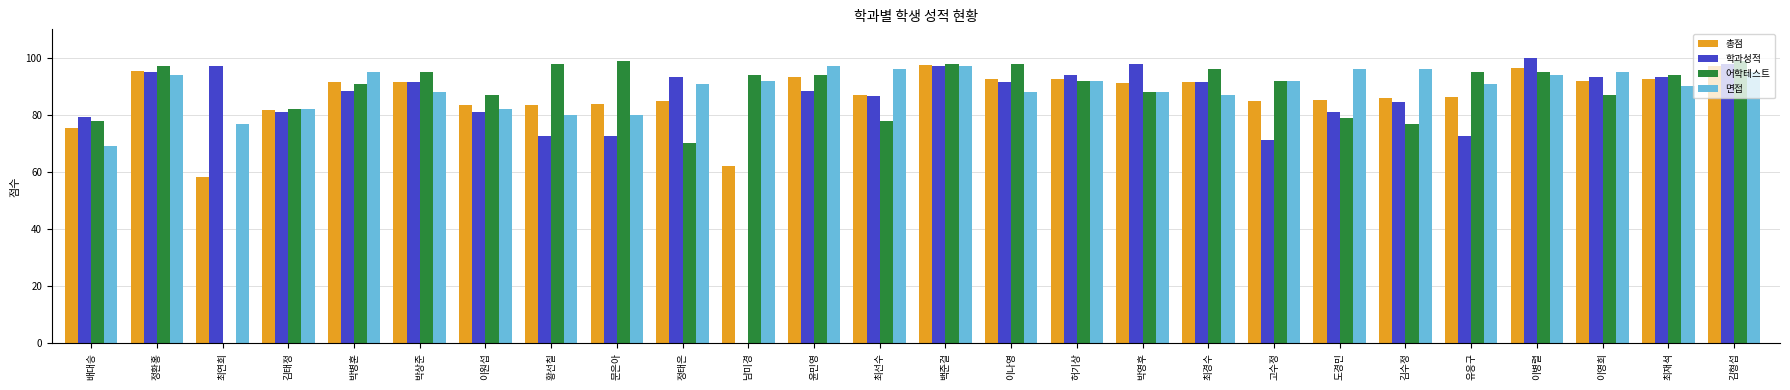

How many series are shown in this chart?

4